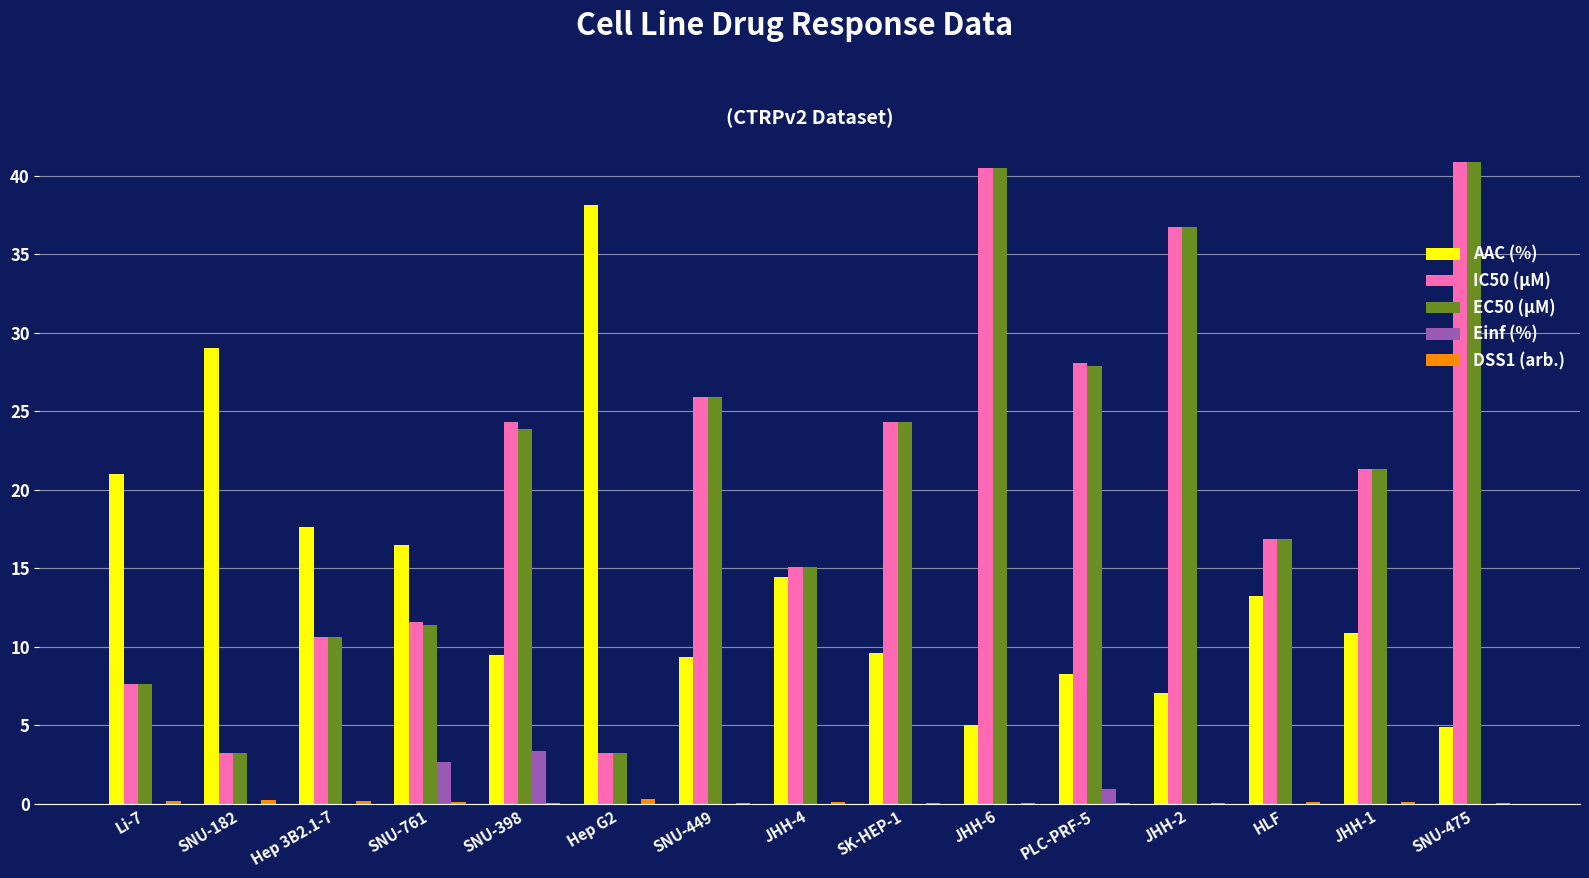

Are the bars grouped side by side (vs. stacked)?

Yes